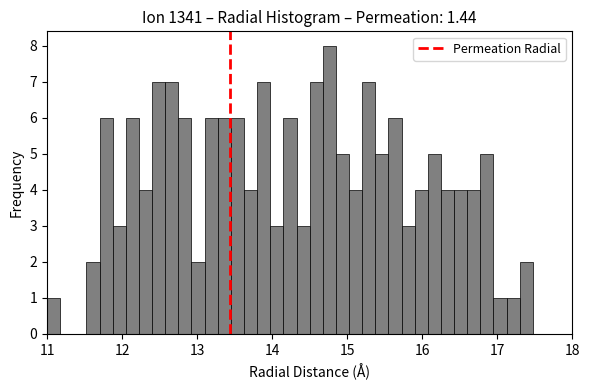

Around what value on the x-axis is the tallest bar? Give the approximate position of its centre, as read against the axis.

14.8